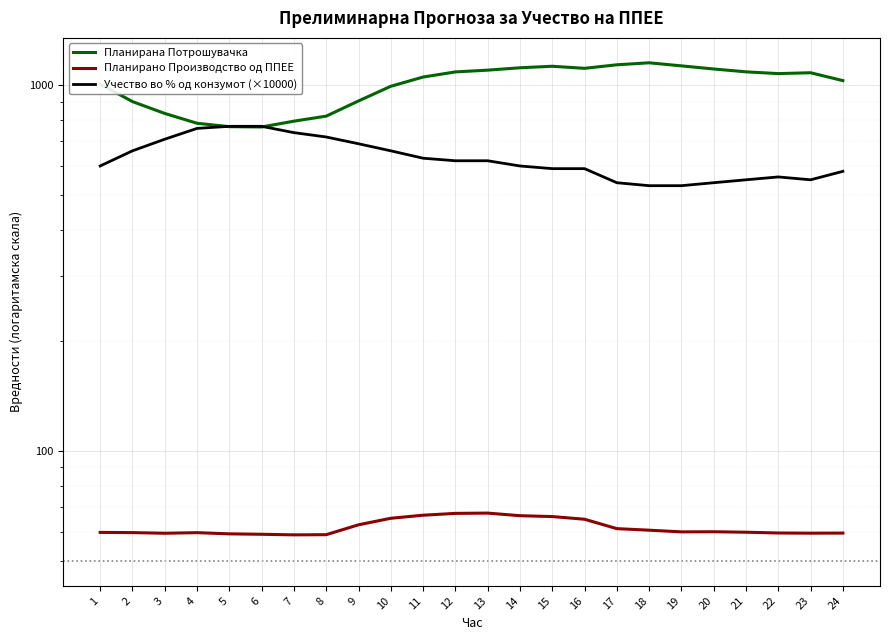

How many distinct data groups are displayed?

3